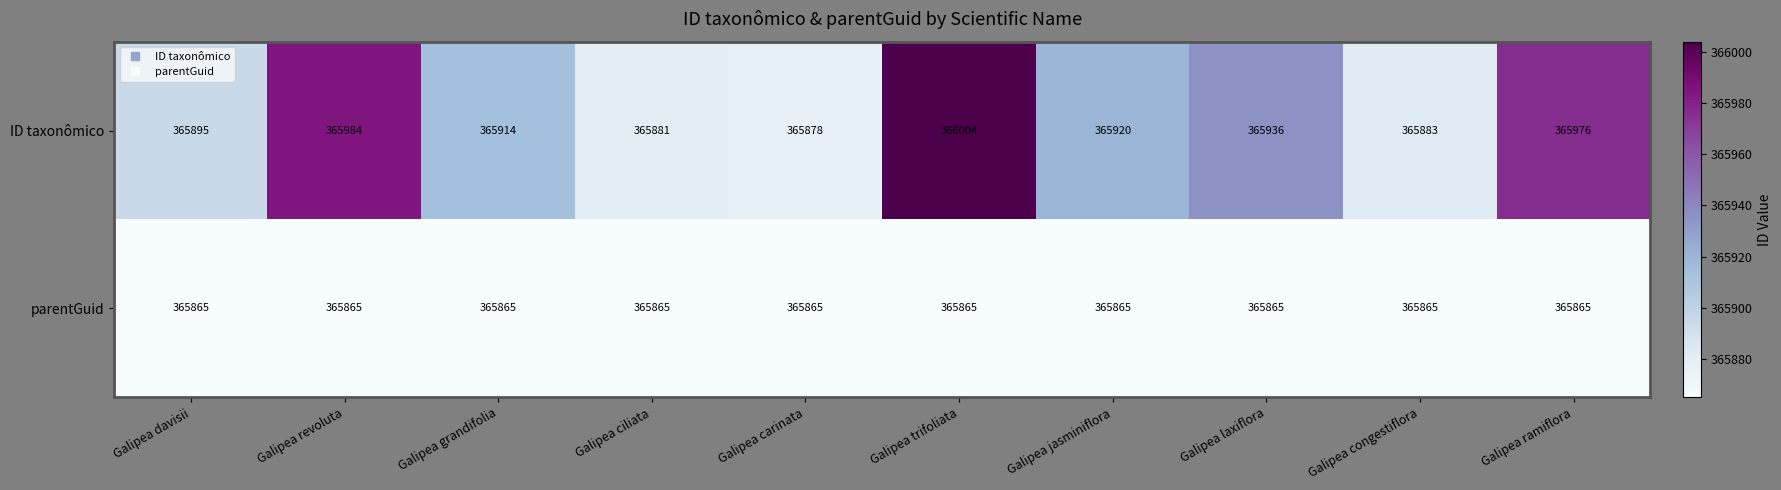

Reading left to right, list all the values displayed in this chart.

ID taxonômico: Galipea davisii=365895	Galipea revoluta=365984	Galipea grandifolia=365914	Galipea ciliata=365881	Galipea carinata=365878	Galipea trifoliata=366004	Galipea jasminiflora=365920	Galipea laxiflora=365936	Galipea congestiflora=365883	Galipea ramiflora=365976
parentGuid: Galipea davisii=365865	Galipea revoluta=365865	Galipea grandifolia=365865	Galipea ciliata=365865	Galipea carinata=365865	Galipea trifoliata=365865	Galipea jasminiflora=365865	Galipea laxiflora=365865	Galipea congestiflora=365865	Galipea ramiflora=365865